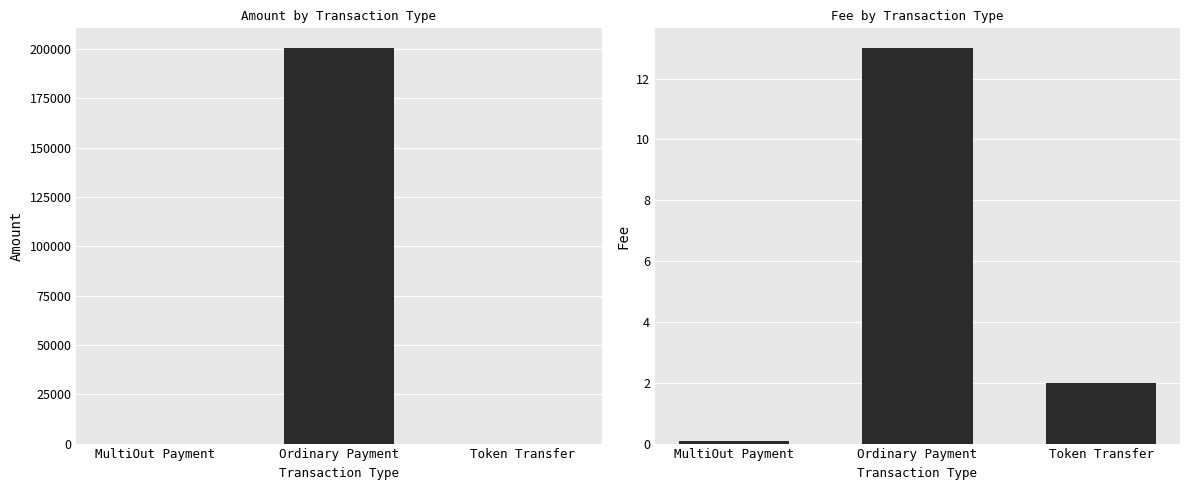

Count the number of categories in the chart.

3